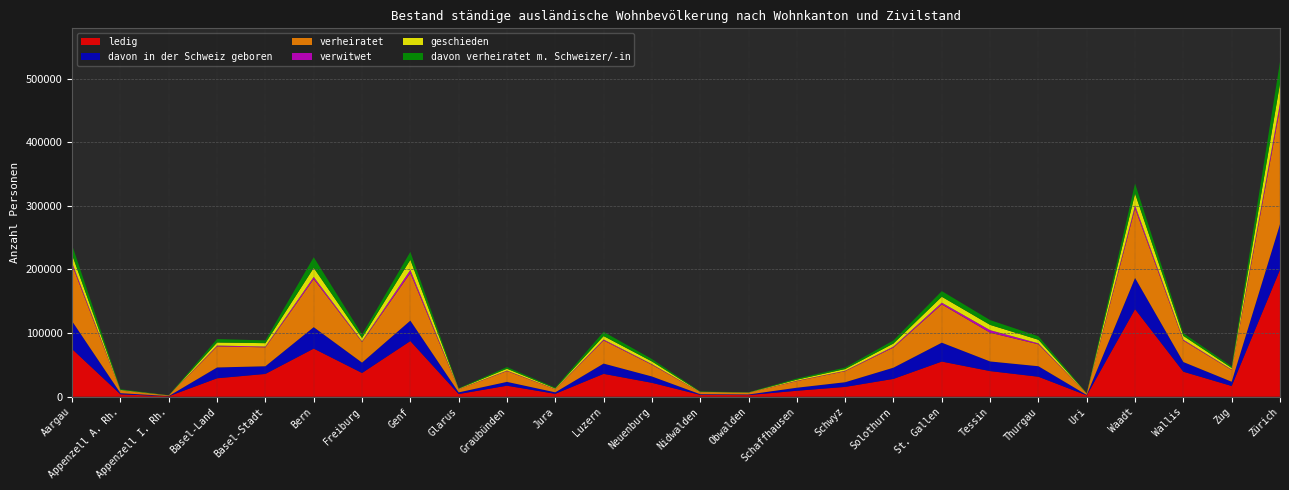

Reading left to right, extract all data points from this chart.

ledig: 74865	3796	791	29013	35856	75640	37338	87507	4265	17337	4597	35963	21877	2931	2590	9396	15457	28053	55269	40305	31424	2123	137618	39325	16883	199556
davon in der Schweiz geboren: 43765	1824	316	16996	12058	33704	16304	32135	2606	6014	2347	16151	9978	1045	986	4769	7352	17640	29691	15152	16518	686	49088	15216	6713	71643
verheiratet: 88172	4136	889	33112	29748	75511	32457	74702	4910	17020	4785	36342	18446	3102	2629	10460	17369	31709	60131	45132	34470	2126	109199	33672	18477	182031
verwitwet: 3764	177	33	1322	1204	3487	1000	5016	214	689	296	1487	962	115	102	514	664	1468	2750	4054	1498	60	4963	1426	634	8200
geschieden: 12332	812	137	4784	5338	14137	5303	15886	671	2942	932	5361	4205	535	389	1676	2690	4804	9293	8265	5602	321	18447	5972	2438	30756
davon verheiratet m. Schweizer/-in: 15167	1078	154	5413	4337	16790	5499	12356	561	2681	1256	6666	3728	516	384	1823	2387	4818	8862	7499	5494	328	15734	4159	2565	34096